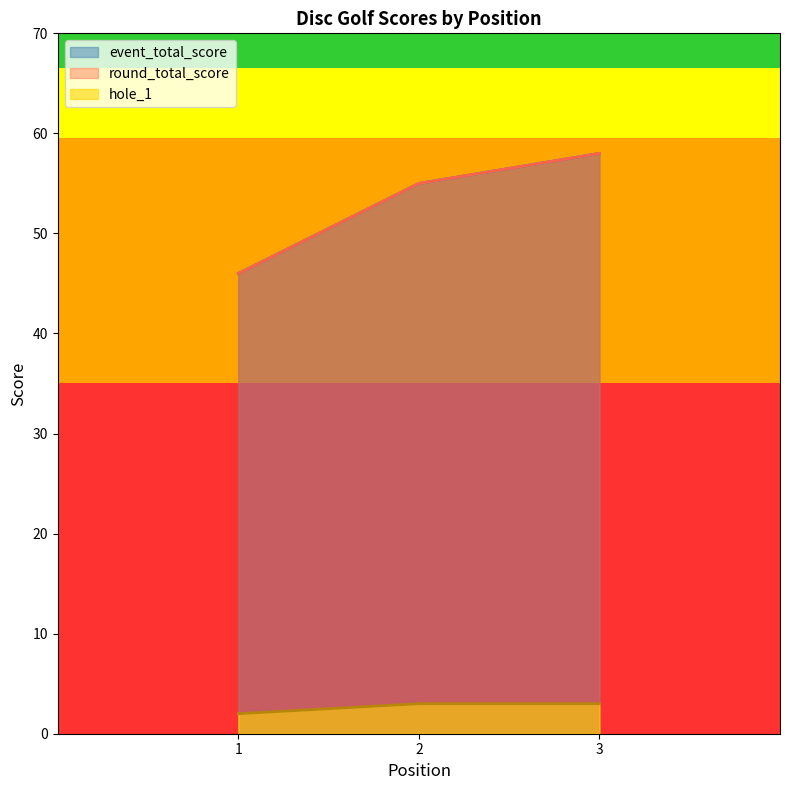

What is the sum of the hole_1 values at 1 and 2?

5